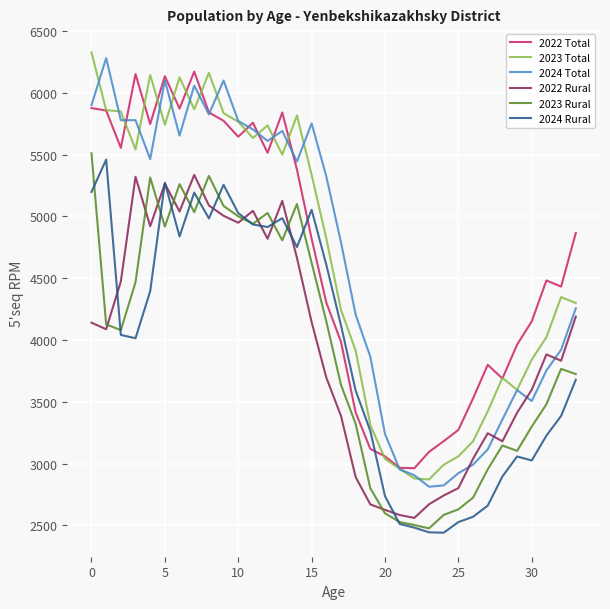

What is the highest value of the 2024 Total series?

6281